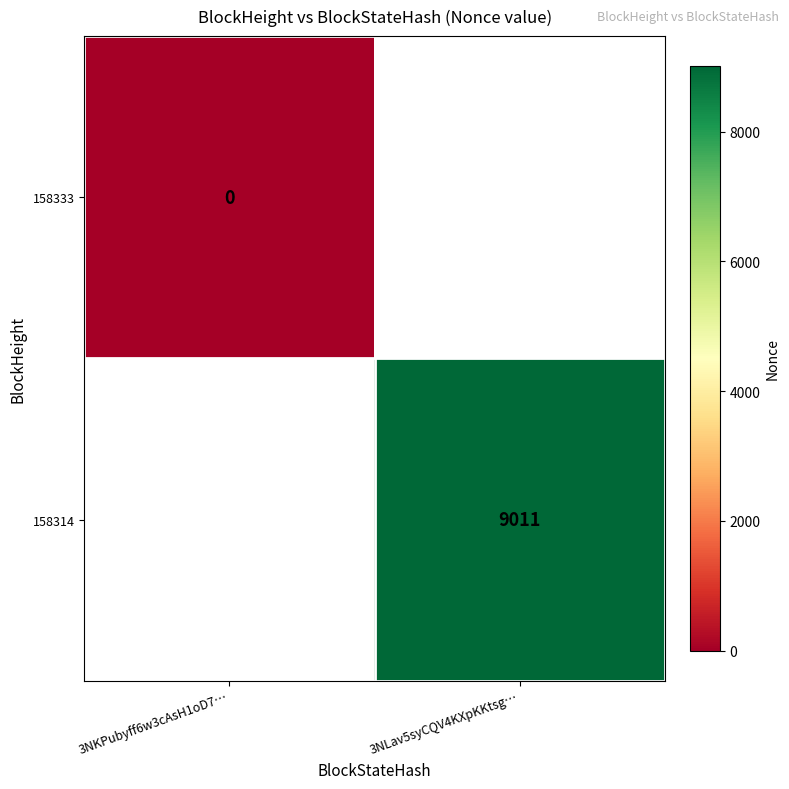

Is the value of 158333 at 3NKPubyff6w3cAsH1oD7… greater than the value of 158314 at 3NLav5syCQV4KXpKKtsg…?

No